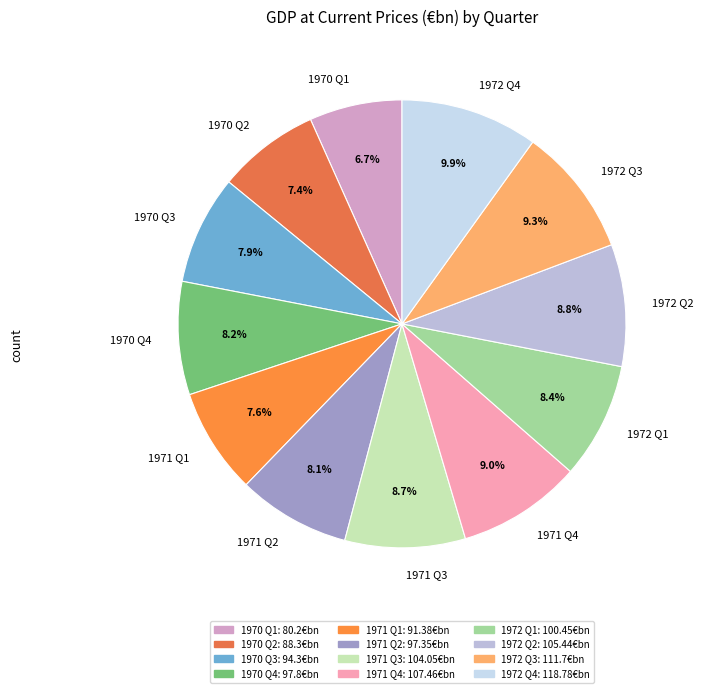

The 1970 Q4 slice represents 8% of the pie. True or false?

True